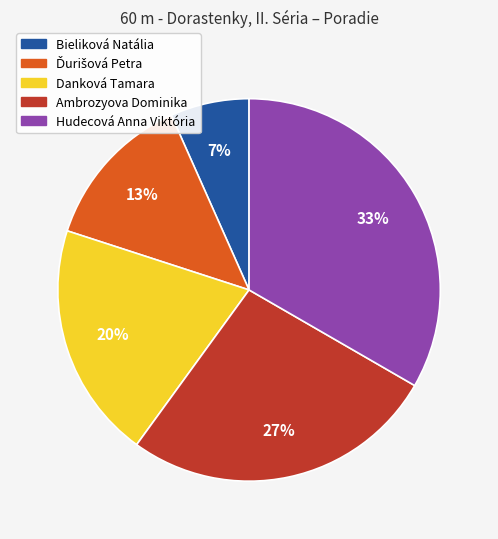

Does any single category account for the majority?

No